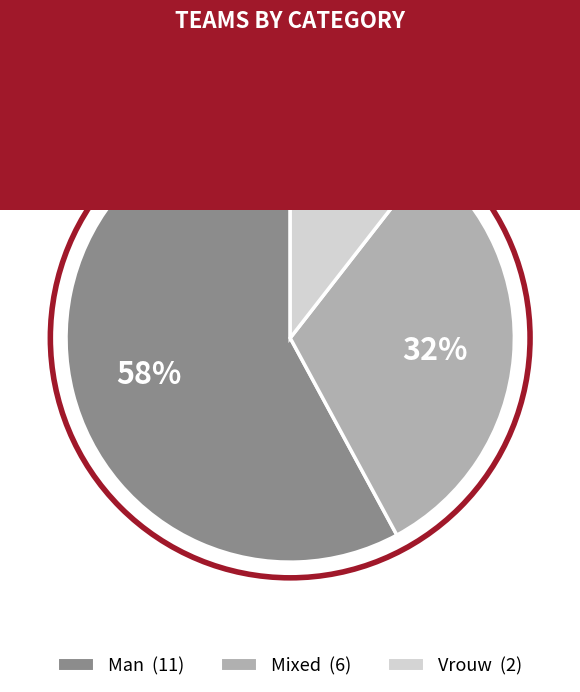

To the nearest percent, what is the difference between the largest and smallest slice percentages?

47%